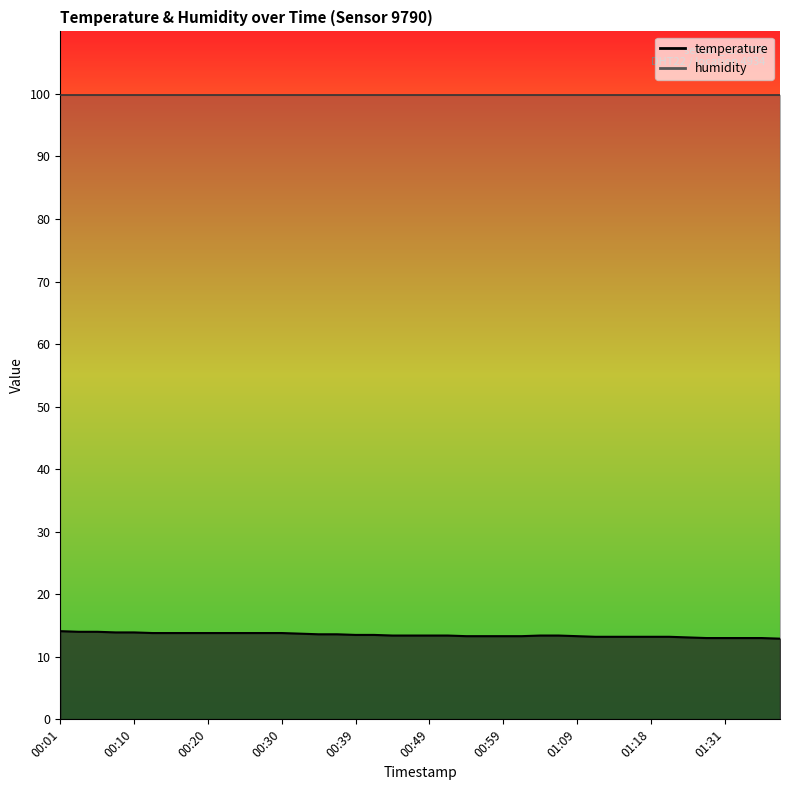

What is the smallest value displayed?

12.9